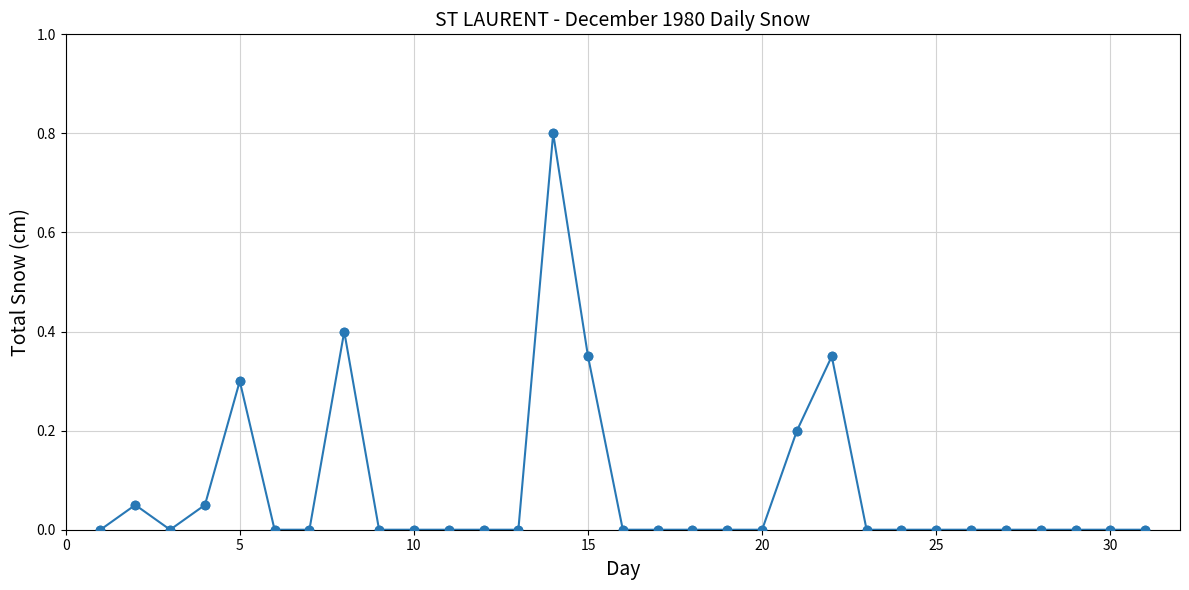

True or false: the data has more than 1 interior local peaks.

True